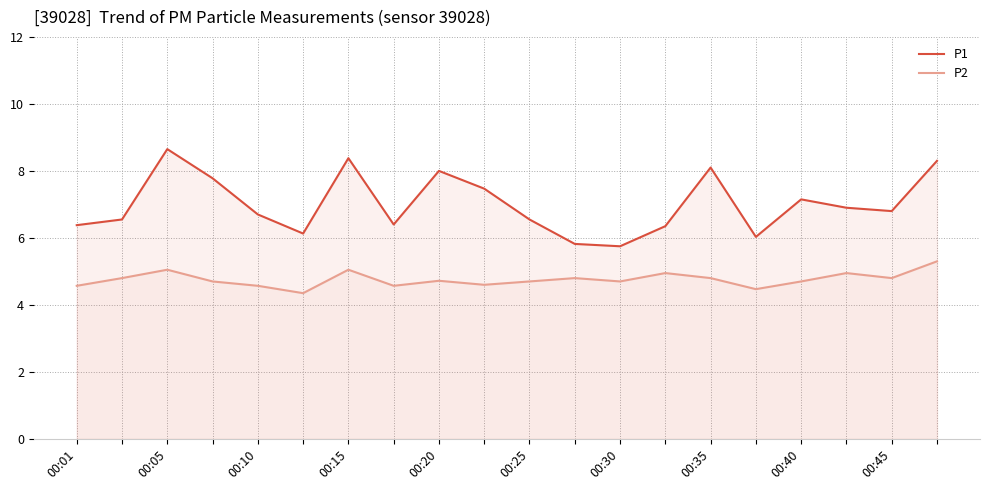

True or false: P1 and P2 intersect in this chart.

False